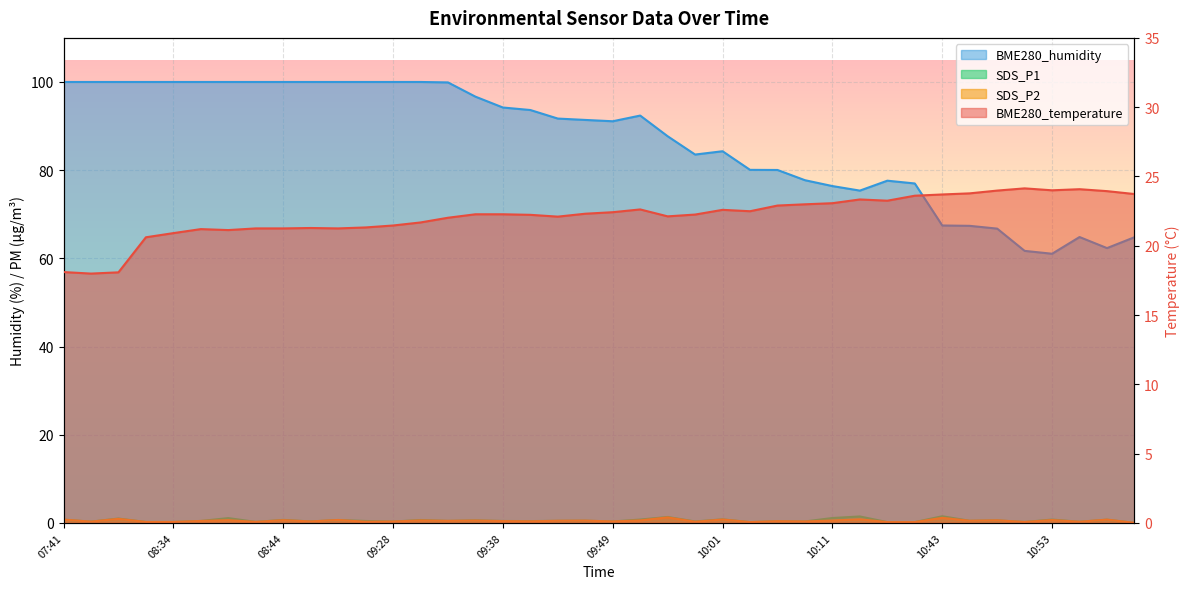

At which label is SDS_P2 closest to 0?

11:00